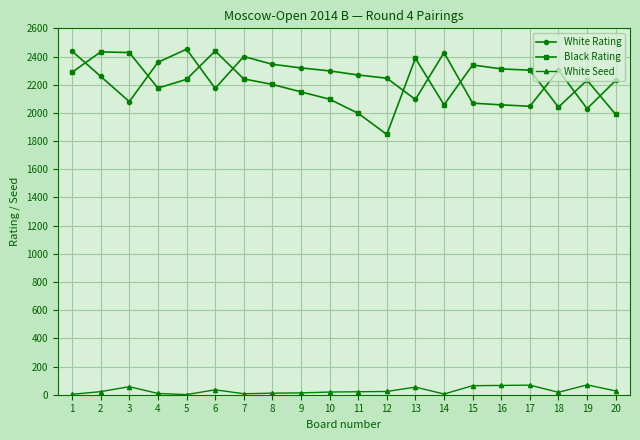

Which series has the largest total across all categories?

White Rating